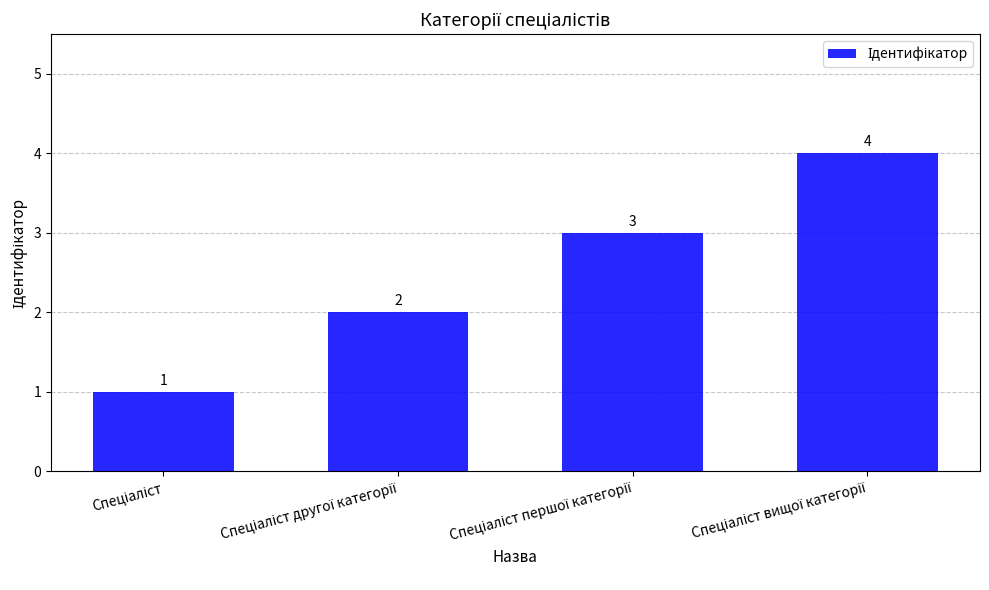

How many values are between 2 and 4?

3